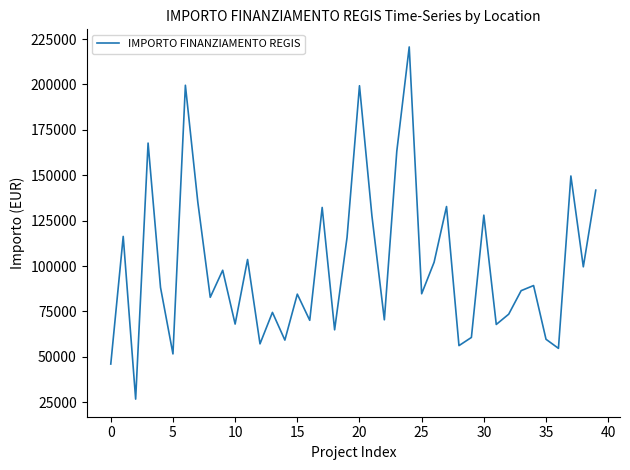

How many values are below 88213?

20